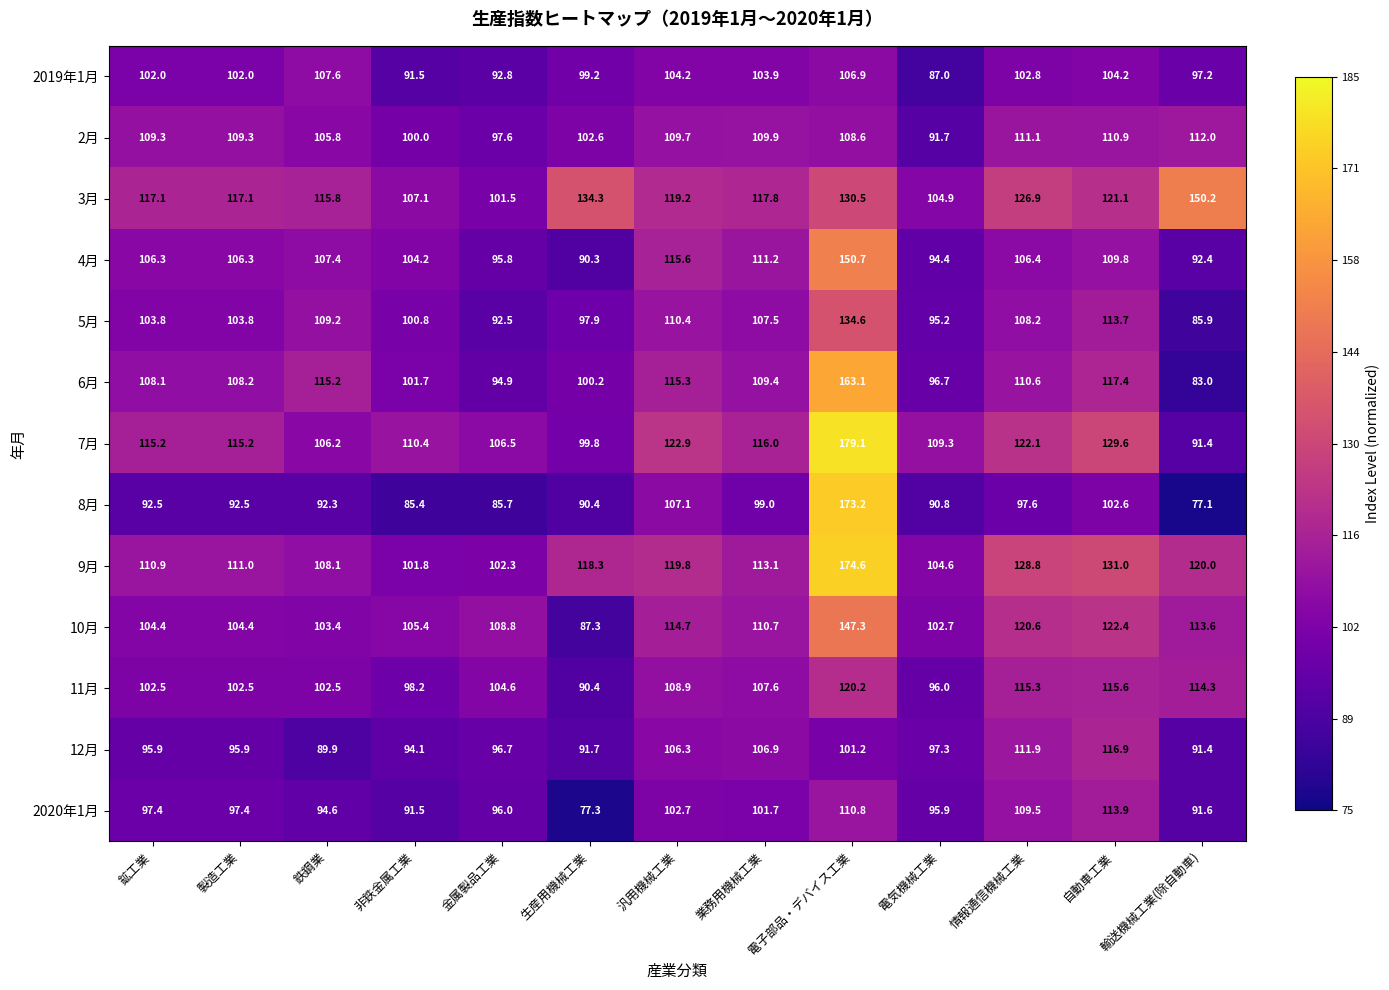

What is the greatest value displayed?

179.1